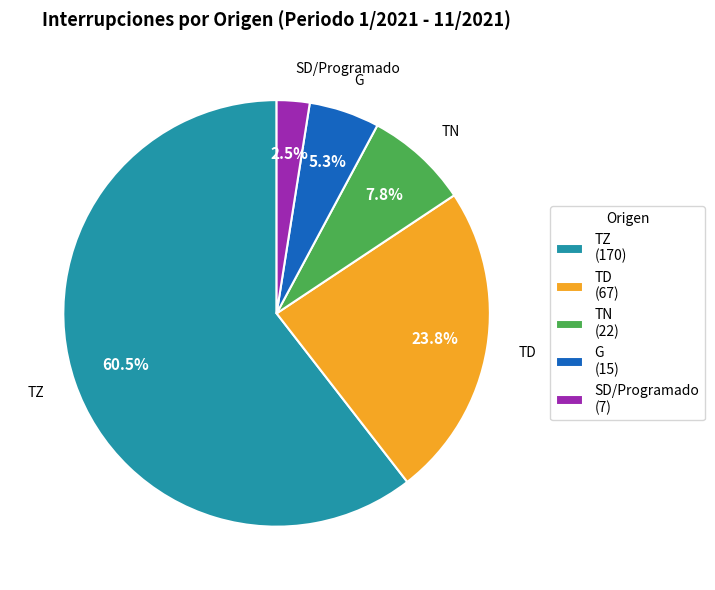

Which slice represents more than half of the pie?

TZ